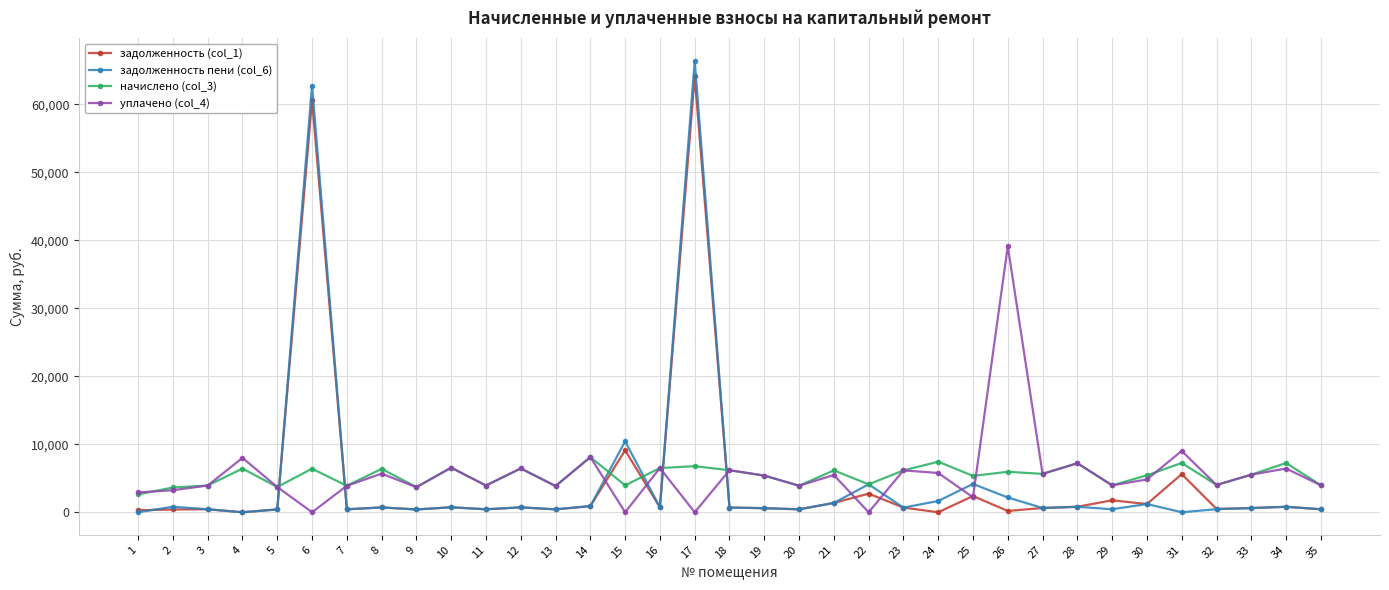

What is the difference between the maximum and minimum values in the задолженность пени (col_6) series?

66400.9